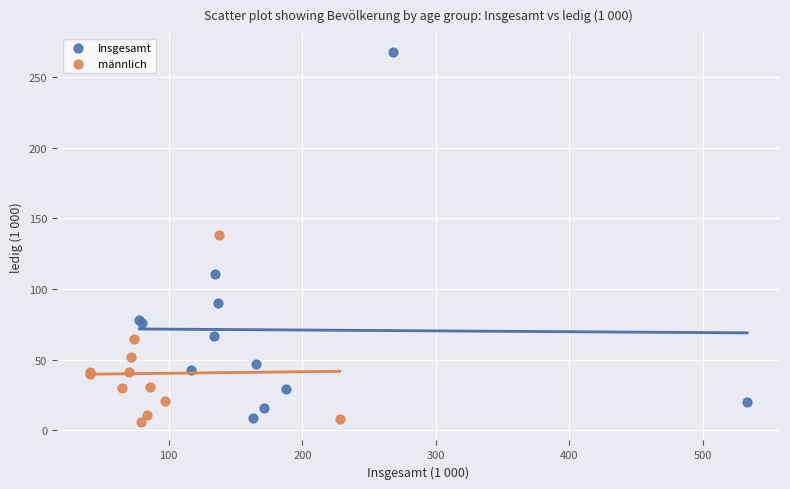

Which series has the largest Y range (max minus min)?

Insgesamt